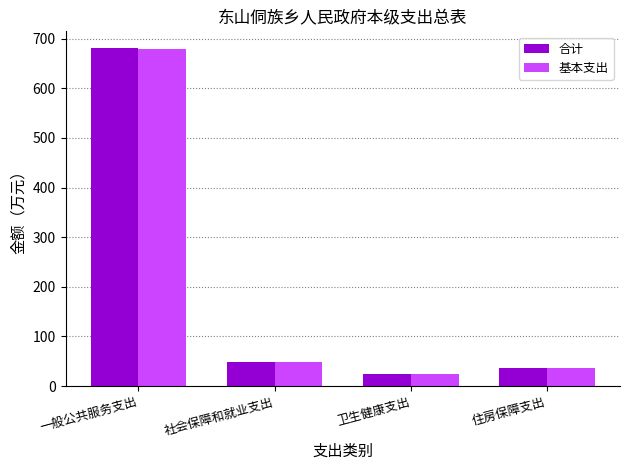

At which label does 基本支出 reach its minimum?

卫生健康支出